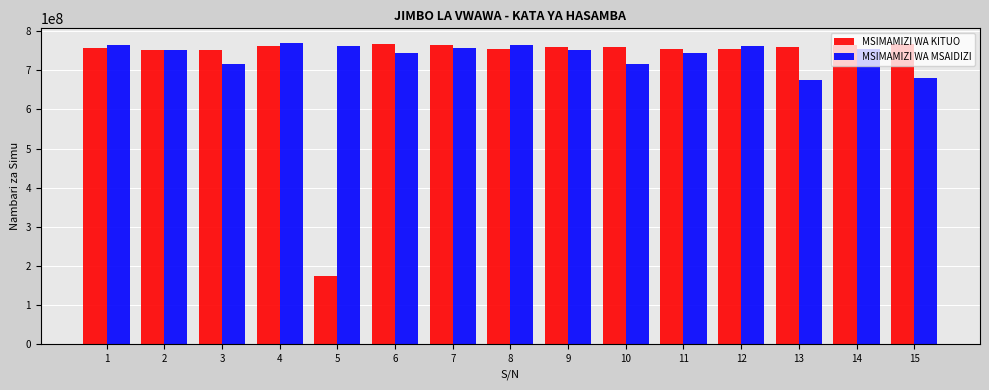

Which series has the largest total across all categories?

MSIMAMIZI WA MSAIDIZI